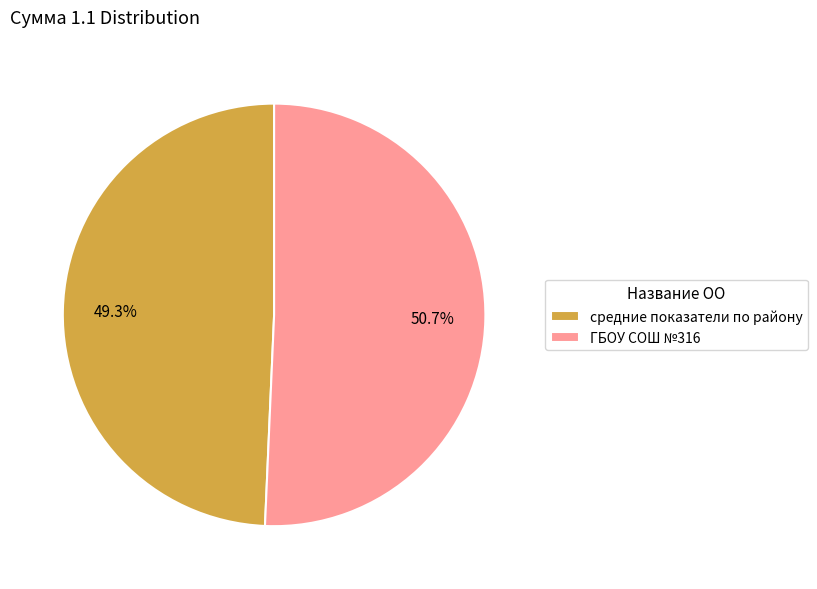

True or false: средние показатели по району accounts for 36% of the total.

False